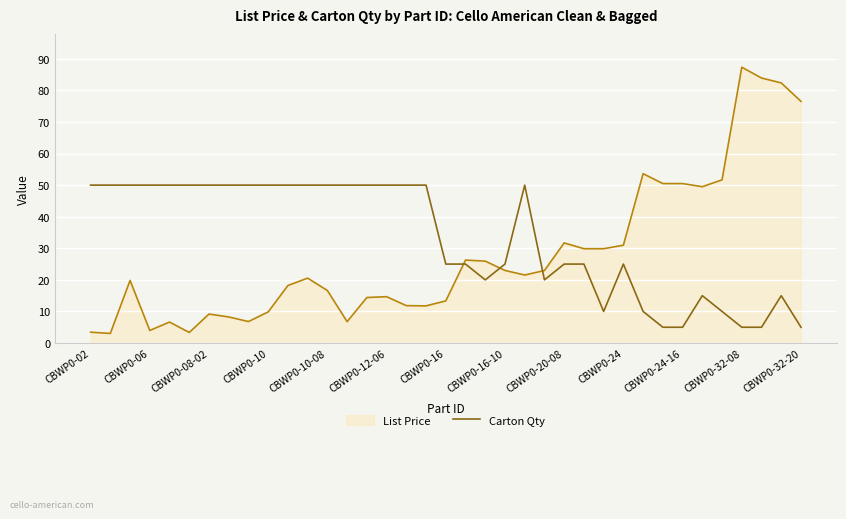

Does the chart display data point markers on the line(s)?

No